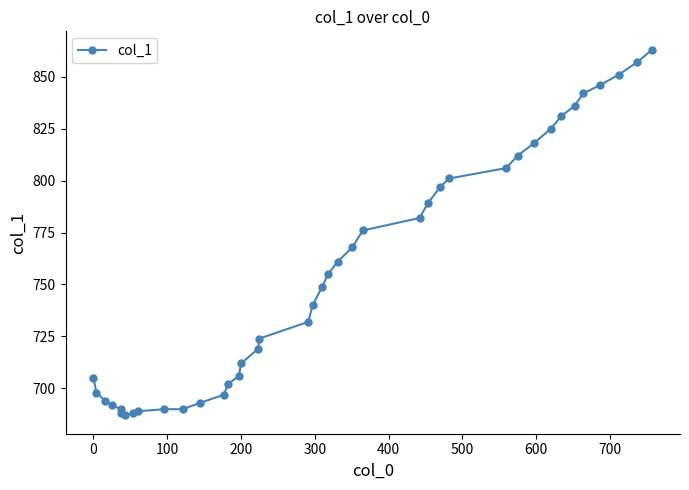

What is the smallest value displayed?

687